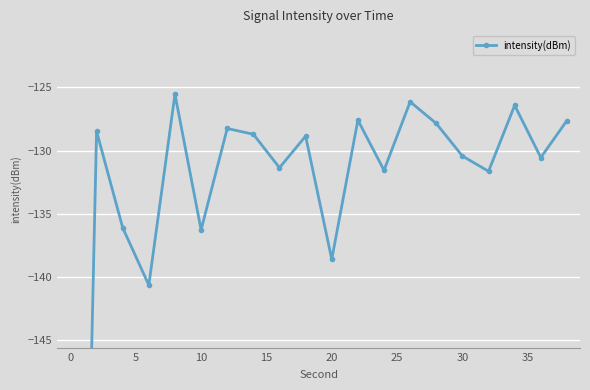

Reading left to right, list all the values displayed in this chart.

-220.7	-128.5	-136.1	-140.7	-125.5	-136.3	-128.3	-128.7	-131.4	-128.9	-138.6	-127.6	-131.6	-126.1	-127.9	-130.4	-131.6	-126.4	-130.6	-127.6